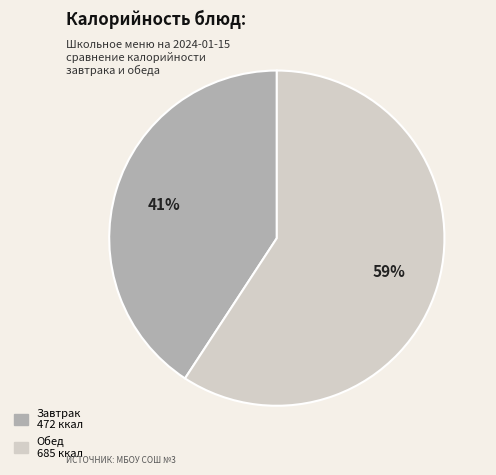

To the nearest percent, what is the average slice percentage?

50%